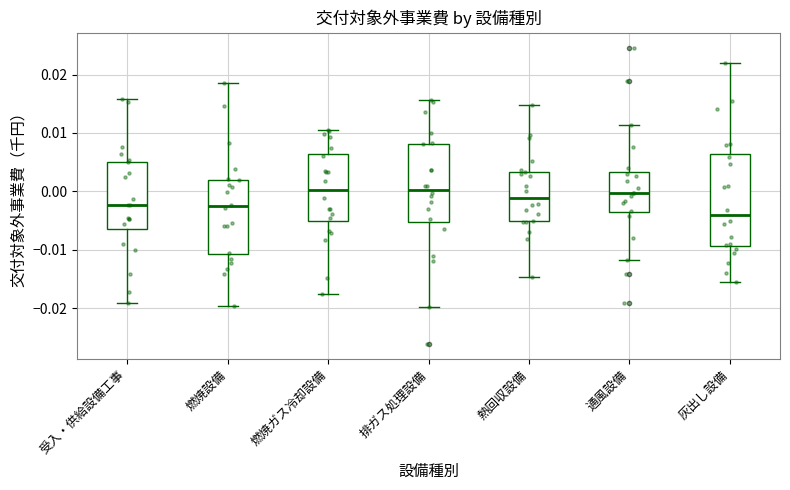

Comparing the boxes themselves (not the whiskers), which one is the tallest?

灰出し設備